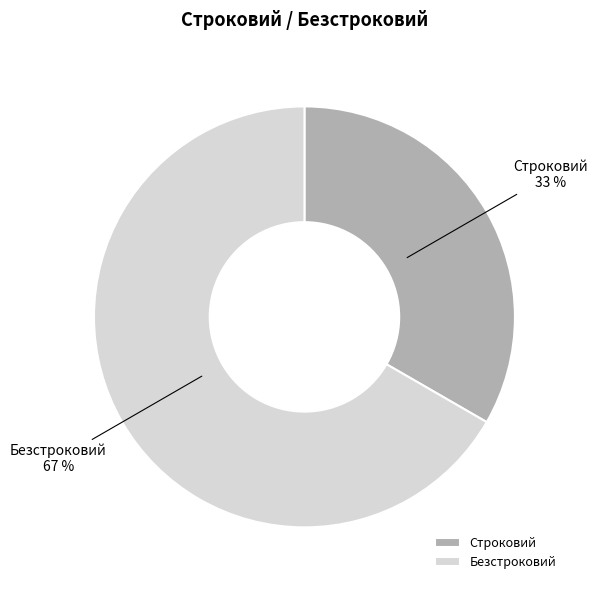

Rank the categories by value from highest to lowest.

Безстроковий, Строковий